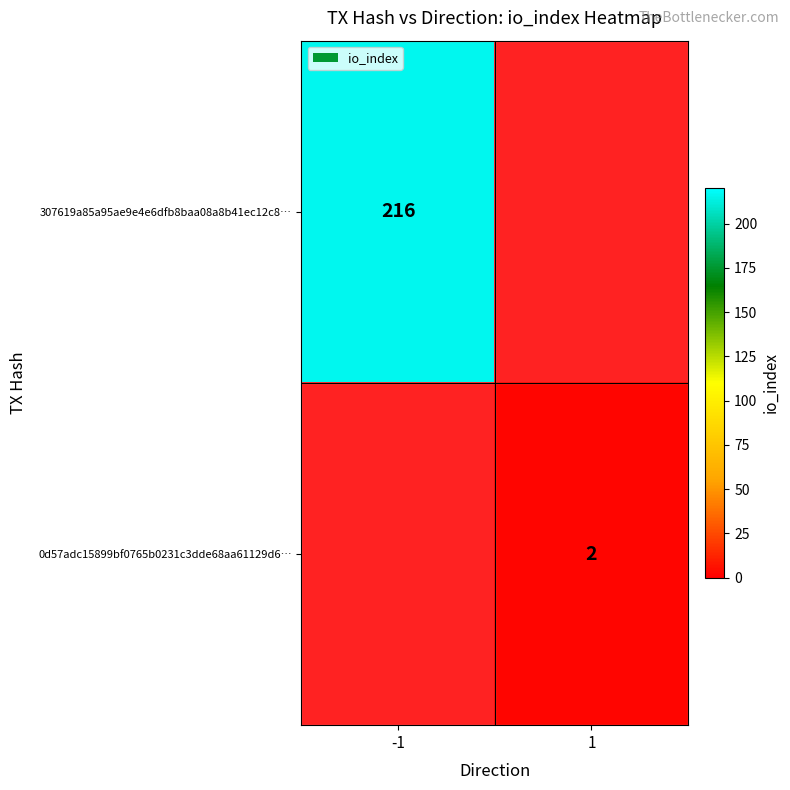

The 307619a85a95ae9e4e6dfb8baa08a8b41ec12c8… series shows 216 at -1. True or false?

True